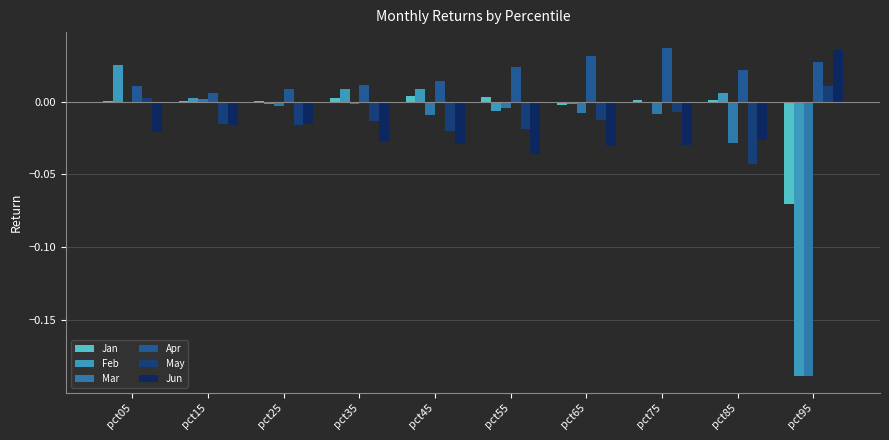

Are the bars grouped side by side (vs. stacked)?

Yes